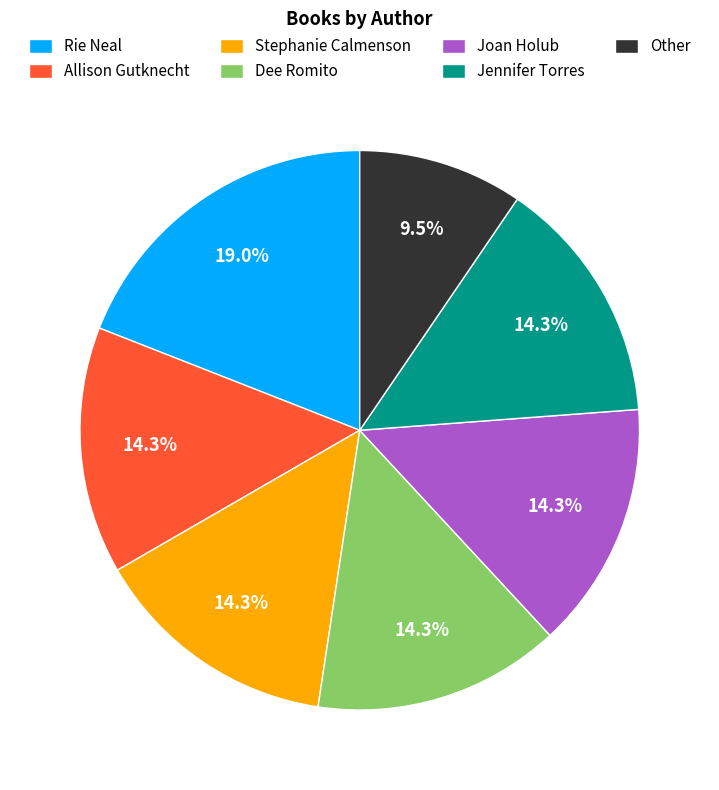

Does any single category account for the majority?

No